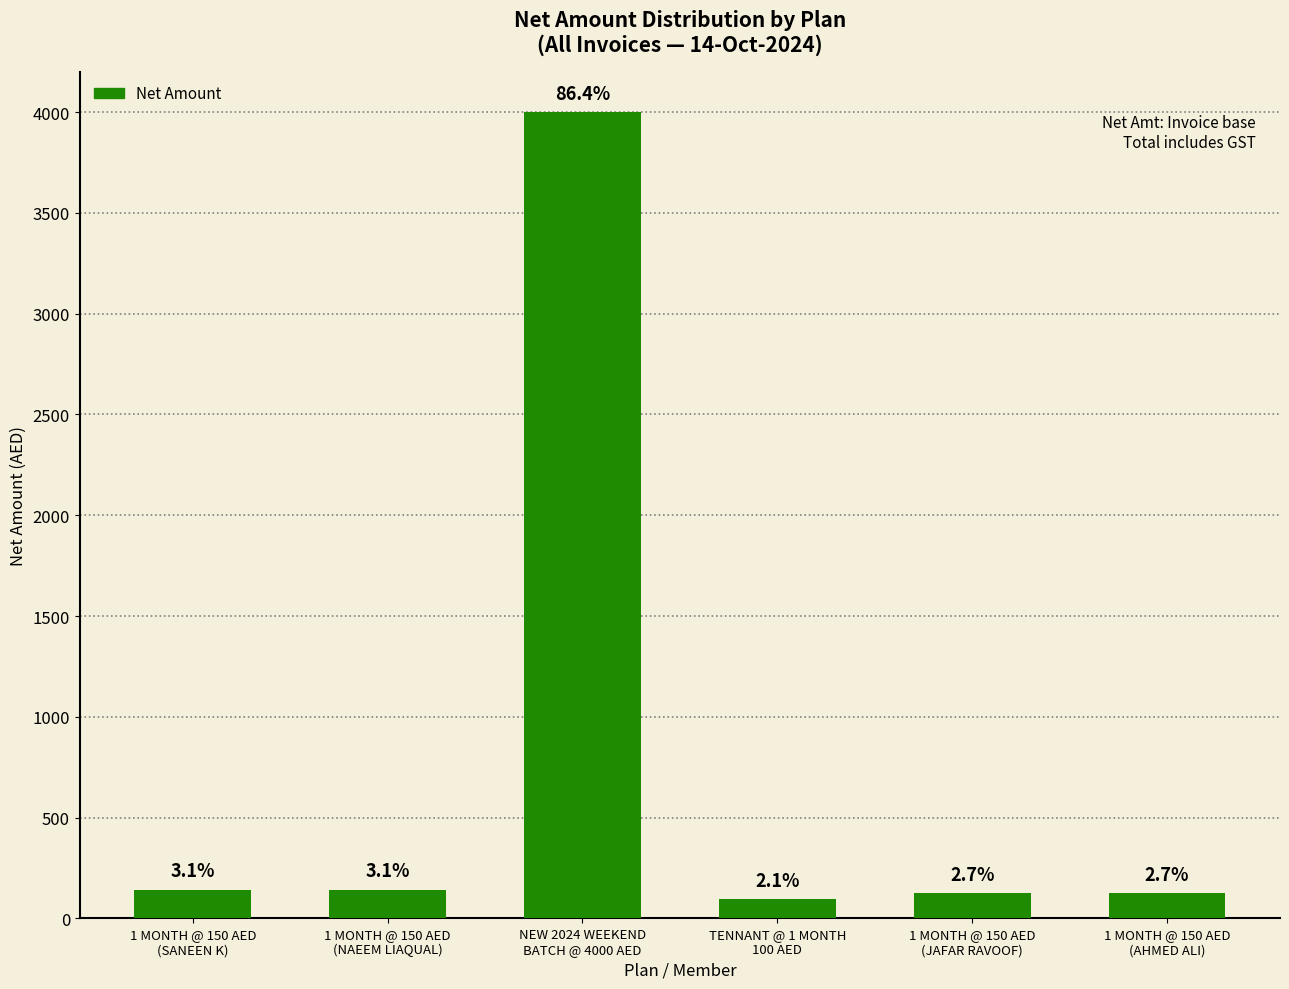

Does the chart contain stacked bars?

No